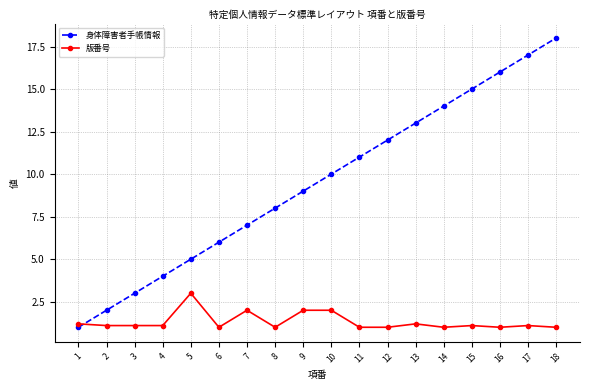

Read the 版番号 value at 17.

1.1